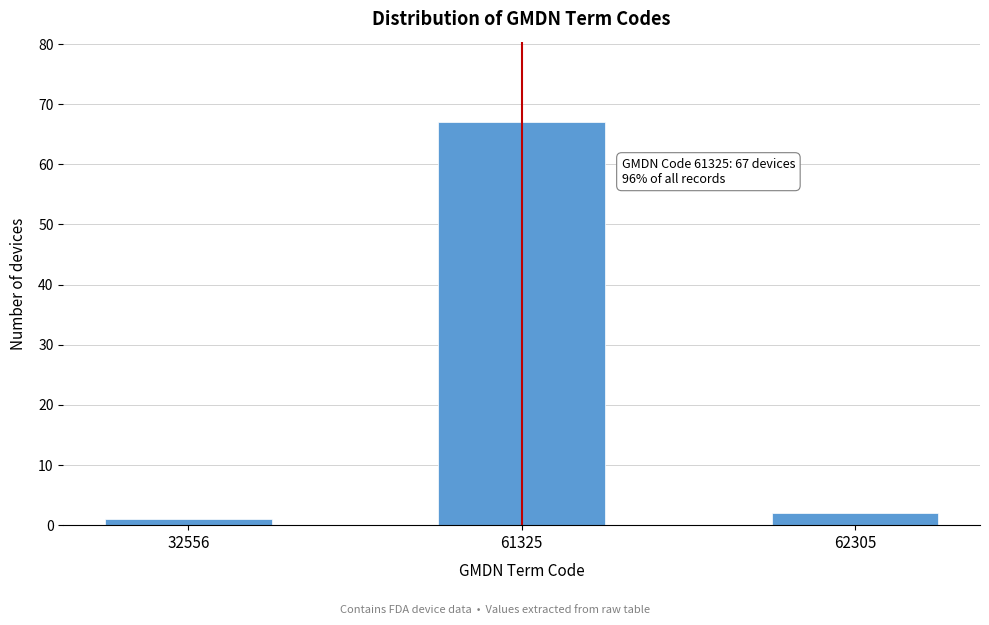

Reading left to right, transcribe all the data shown in this chart.

1	67	2